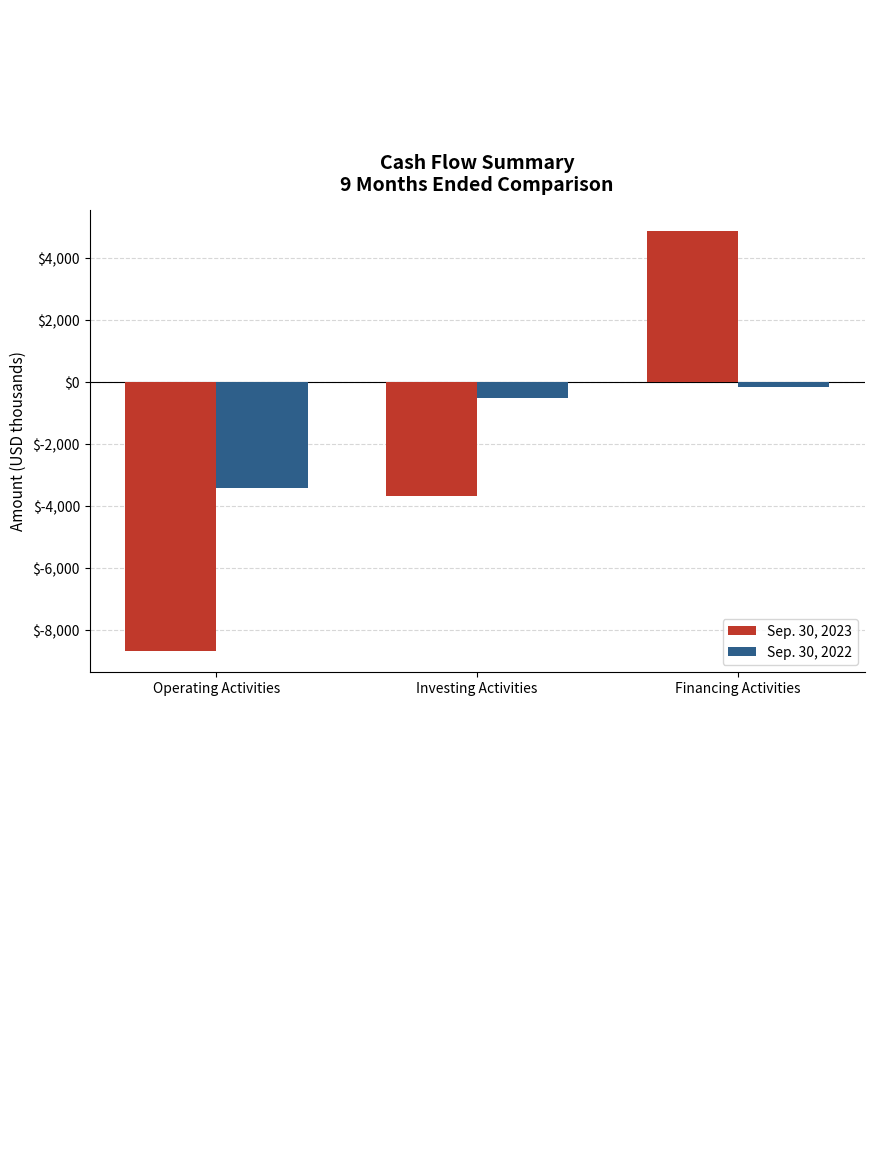

The value of Sep. 30, 2023 at Investing Activities is -3670. True or false?

True